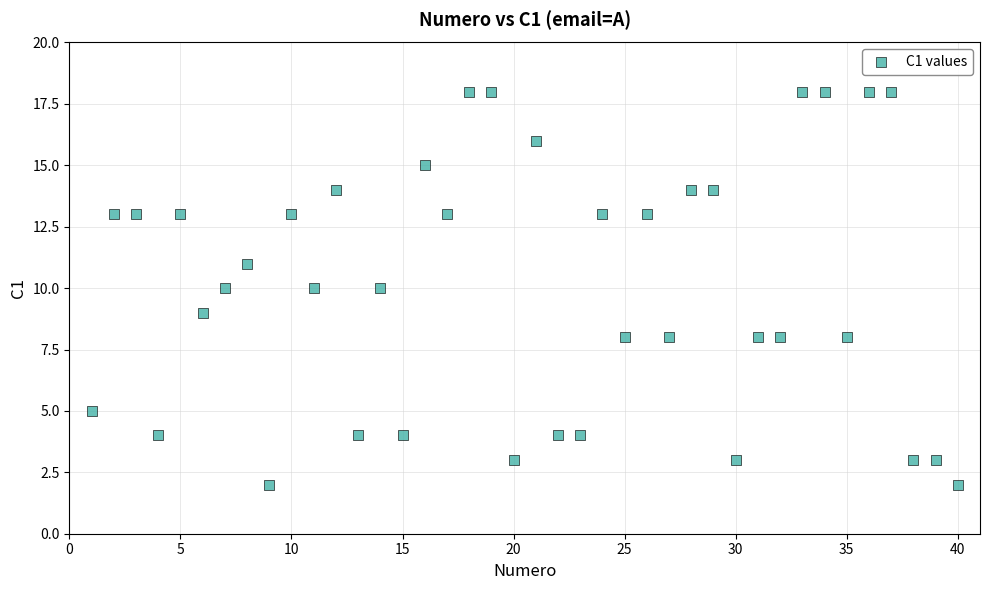

What is the range of X values (max minus min)?

39